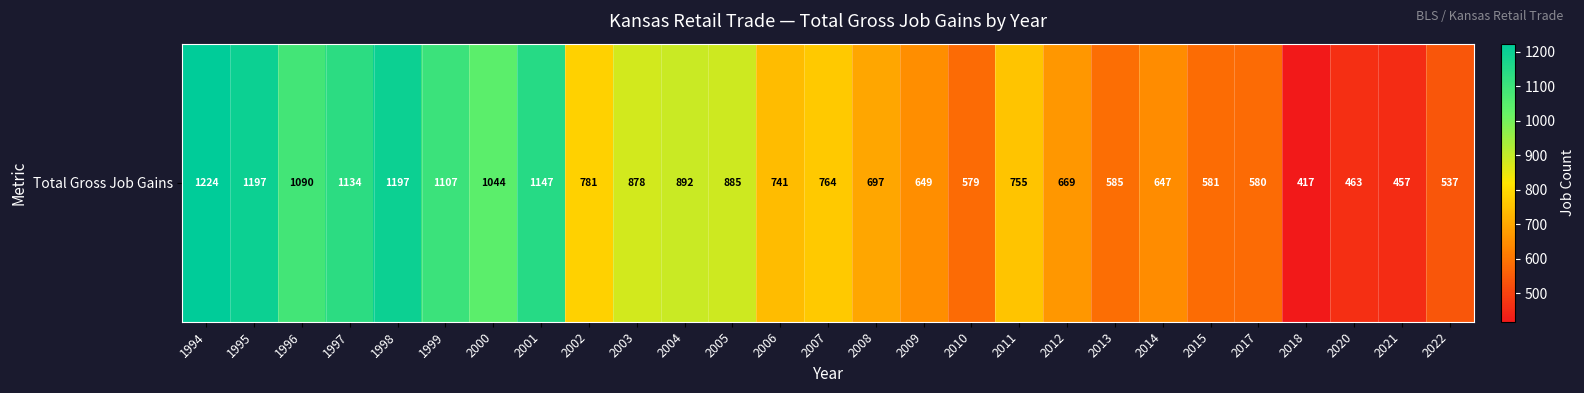

At which label is the value closest to 820?

2002